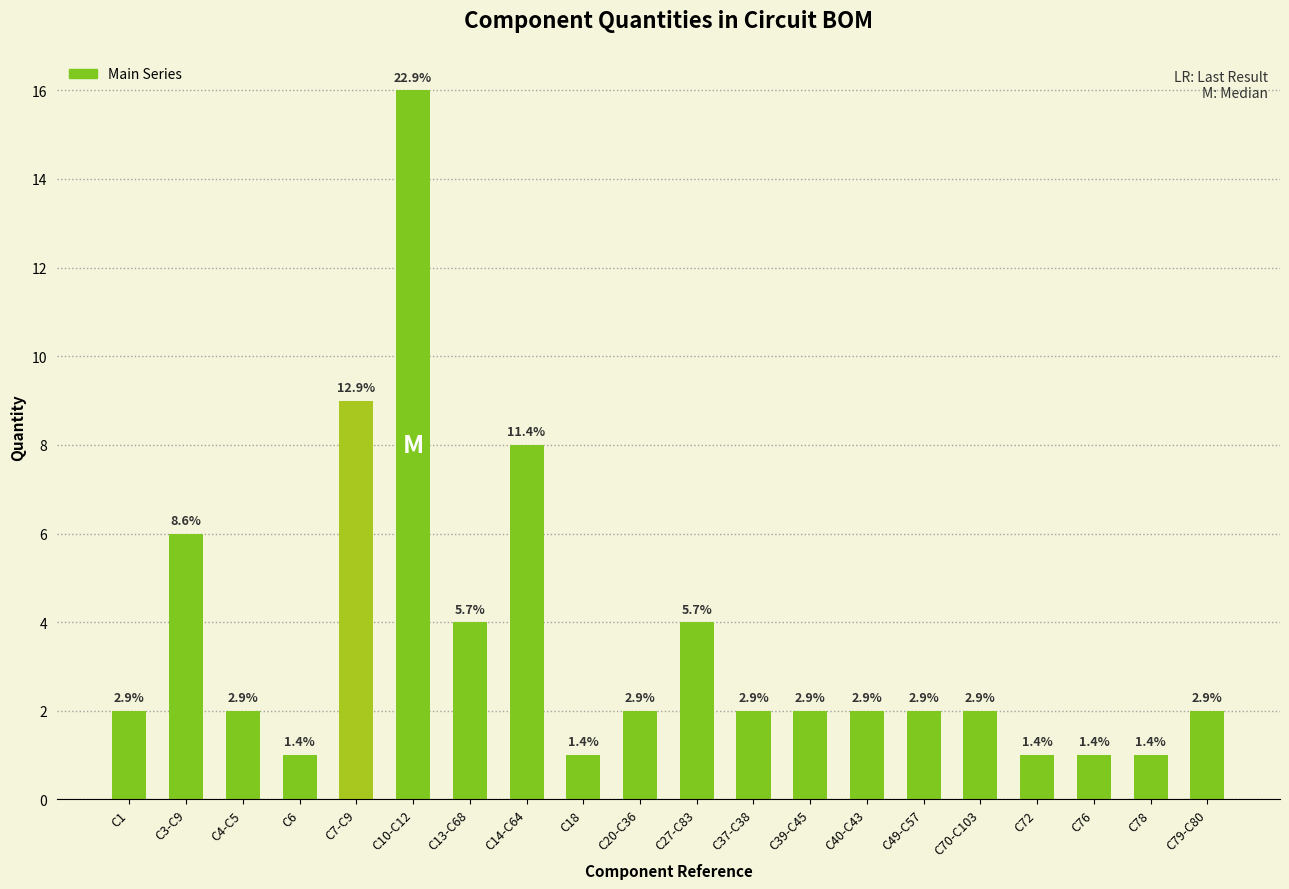

Which has a higher value, C4-C5 or C39-C45?

C4-C5